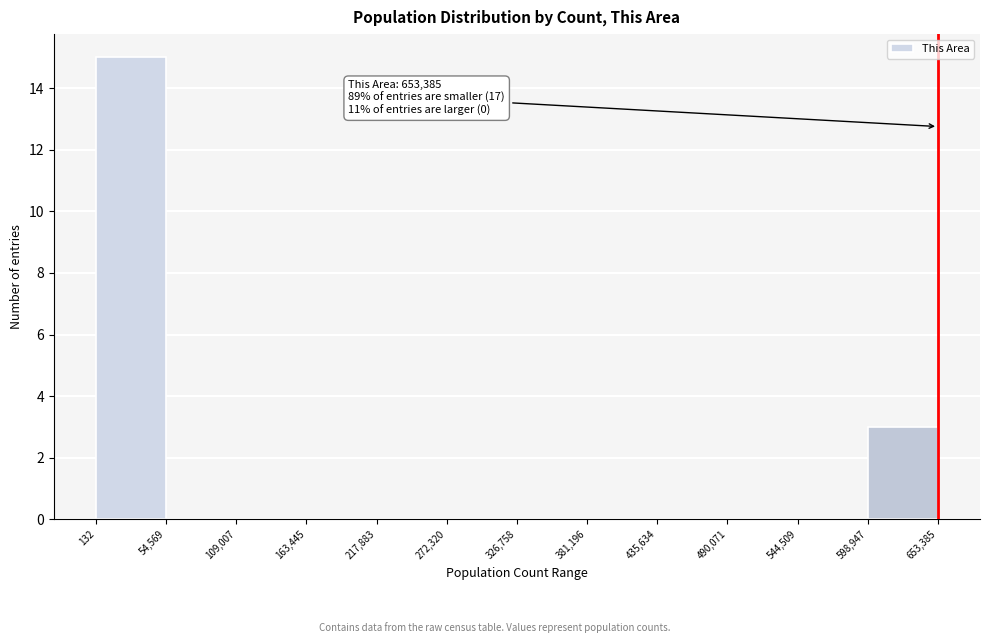

Over which range of the x-axis is the bar tallest?

132 to 54,569